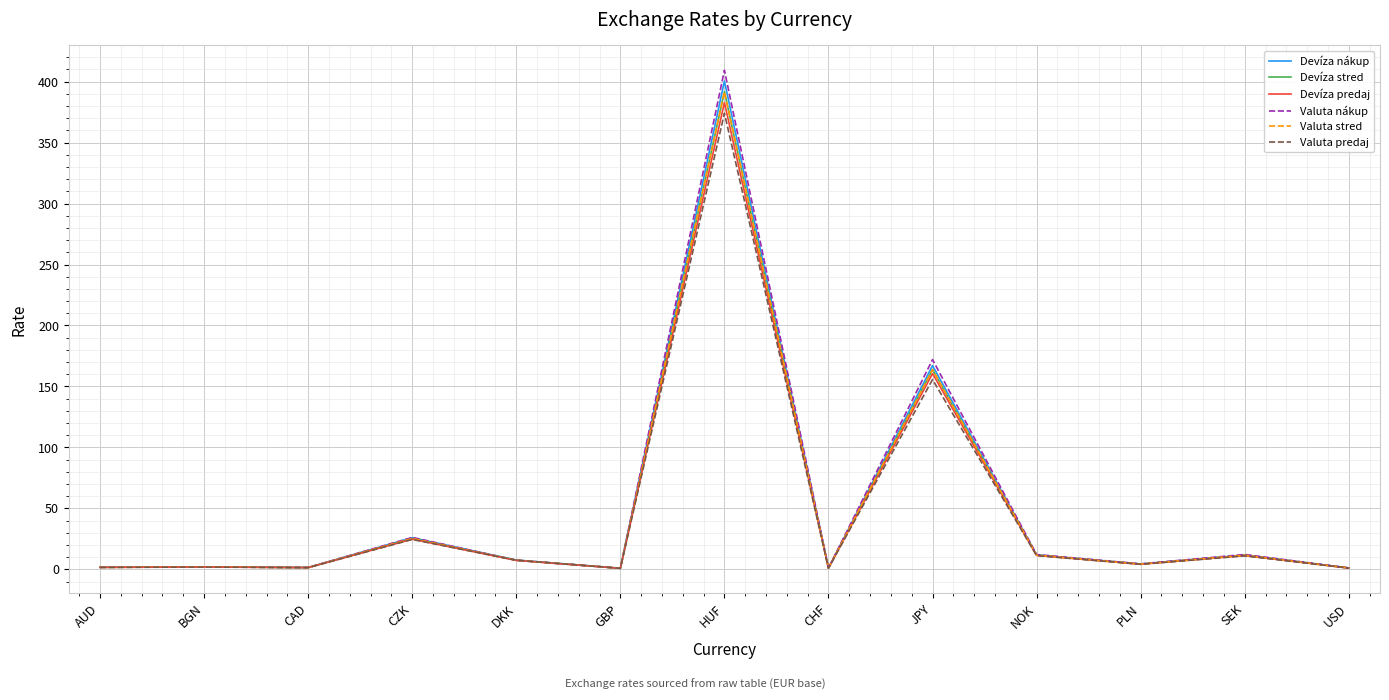

What is the maximum value for Devíza predaj?

382.9